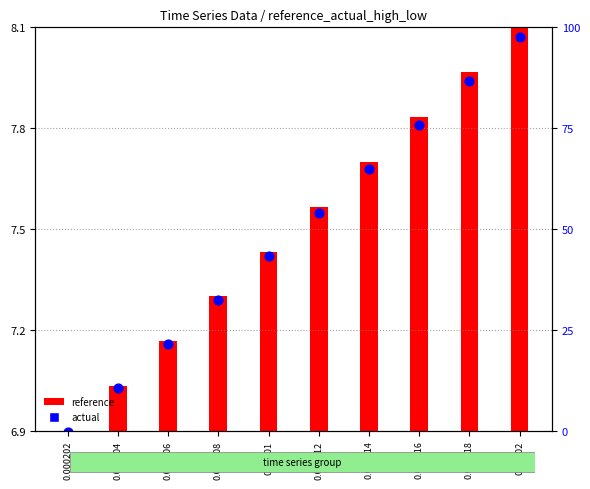

What are all the series names shown in the legend?

reference, actual